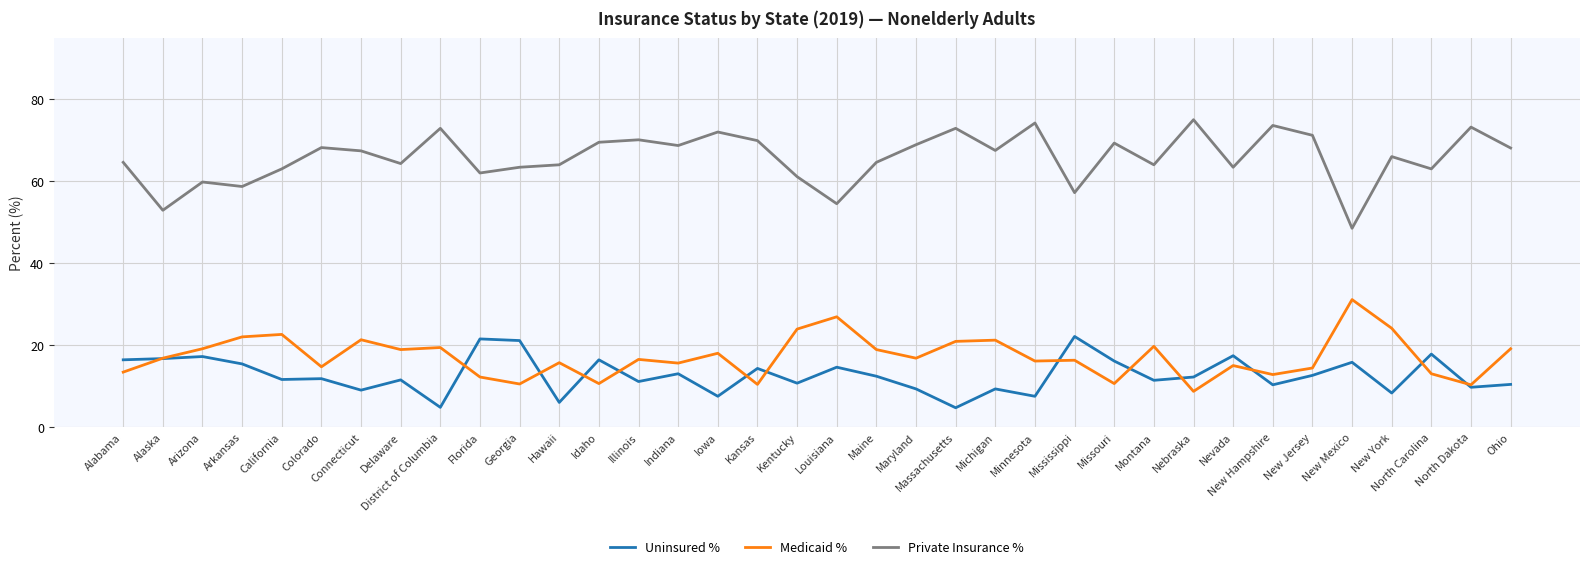

What is the spread (max minus min) of values at Alaska?

36.2